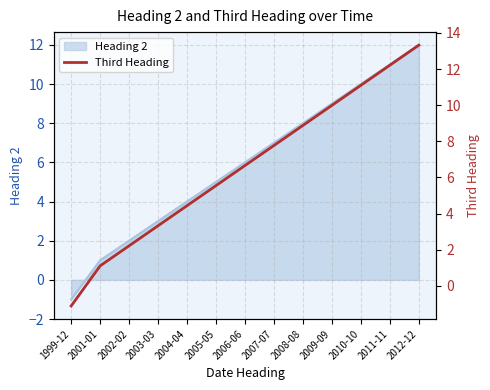

Is it true that Heading 2 equals 7 at 2007-07?

True